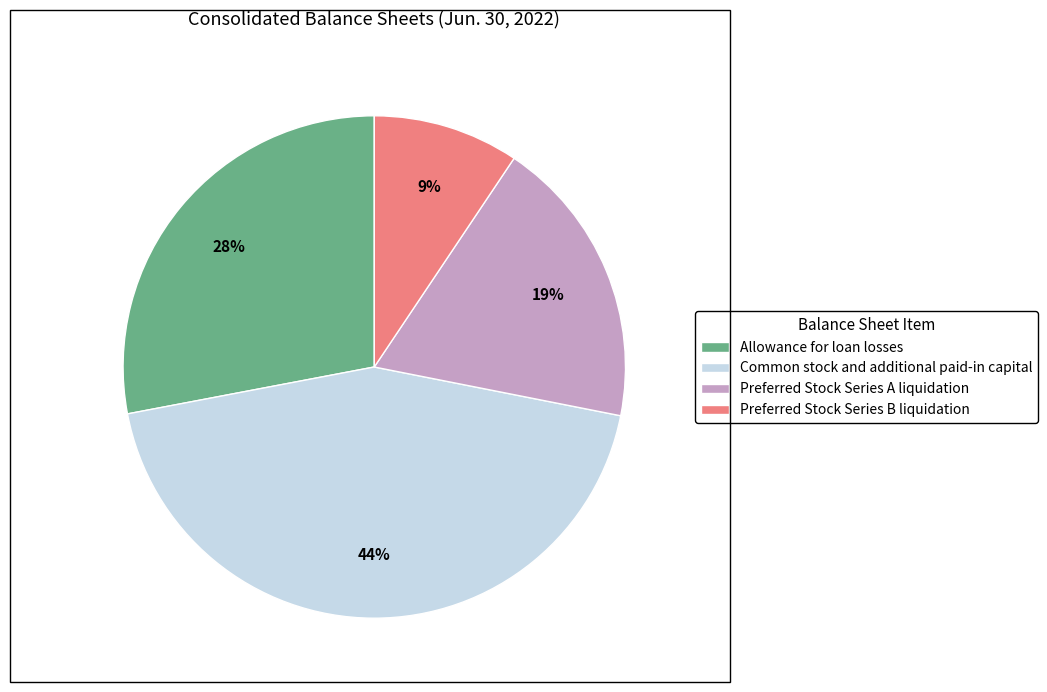

To the nearest percent, what percentage of the pie is Common stock and additional paid-in capital?

44%